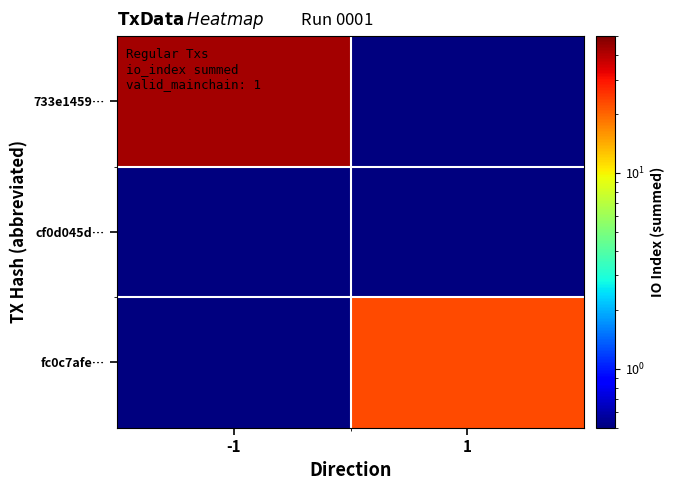

At which category does the chart reach its minimum across all series?

1